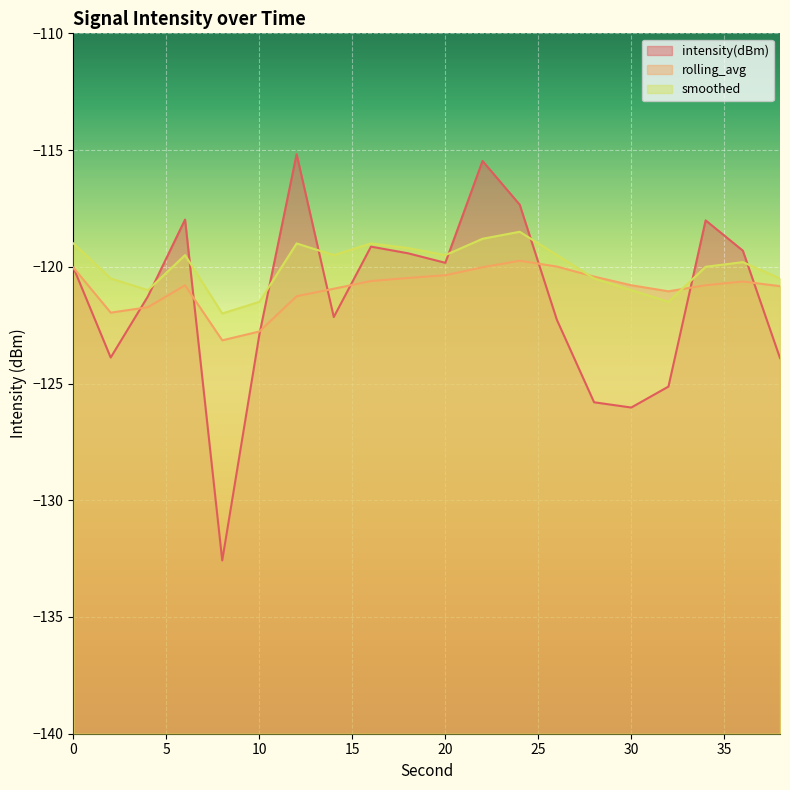

At which category does the chart reach its minimum across all series?

8